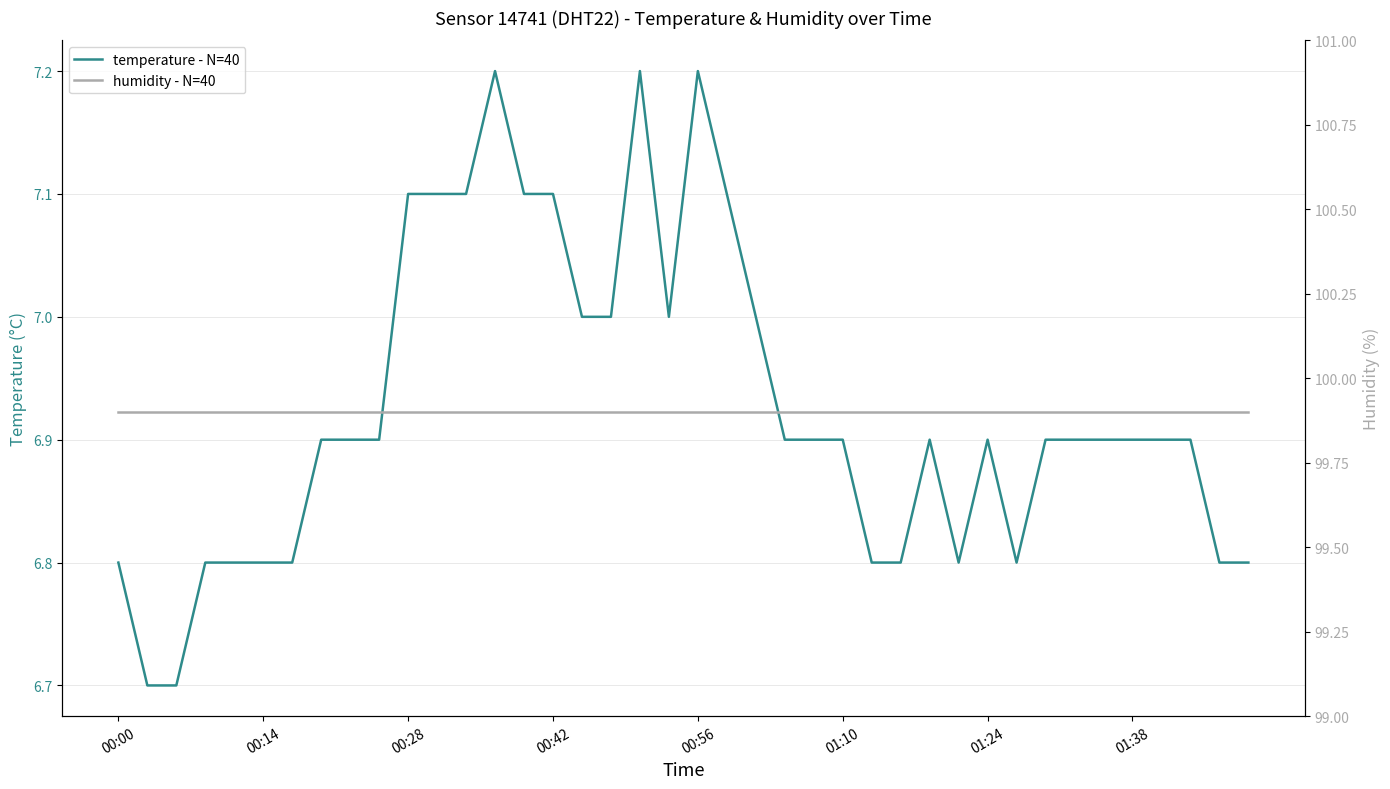

Read the humidity - N=40 value at 13.

99.9